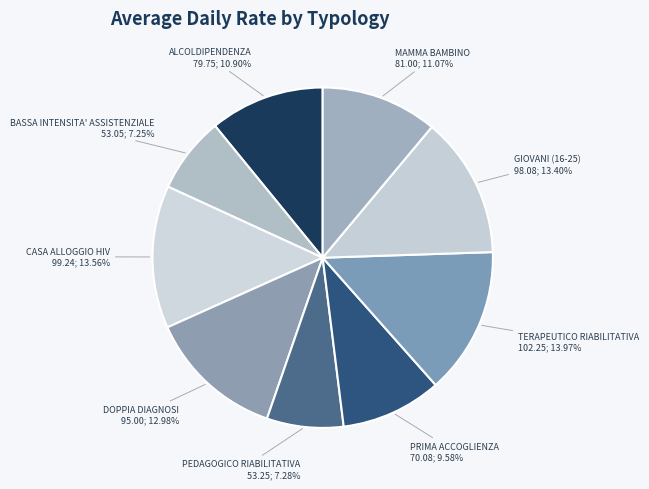

Approximately how many times larger is the value at PRIMA ACCOGLIENZA compared to ALCOLDIPENDENZA?

0.9